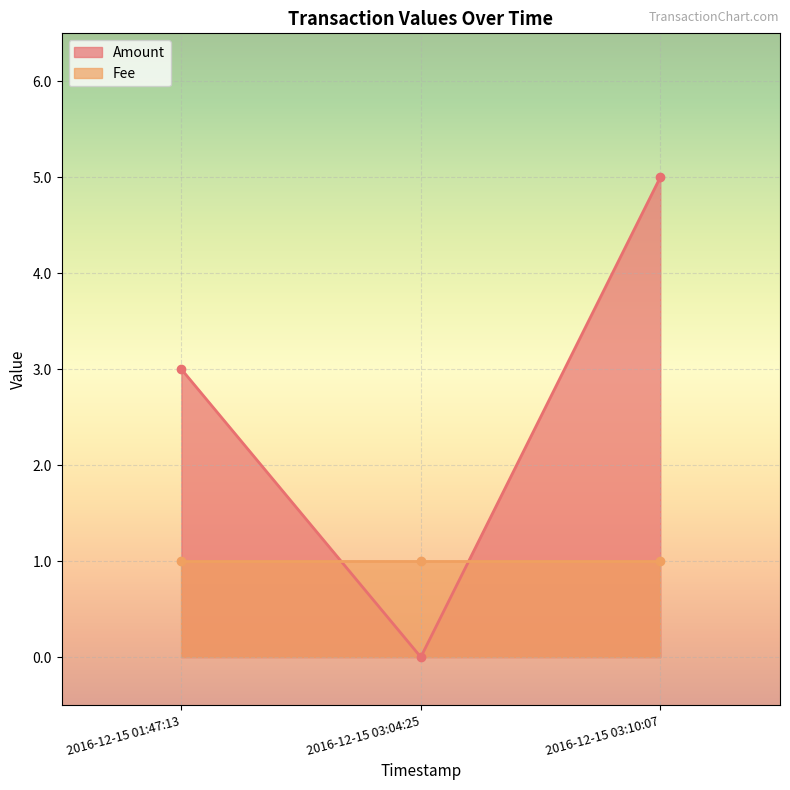

What is the label of the 3rd point from the right?

2016-12-15 01:47:13